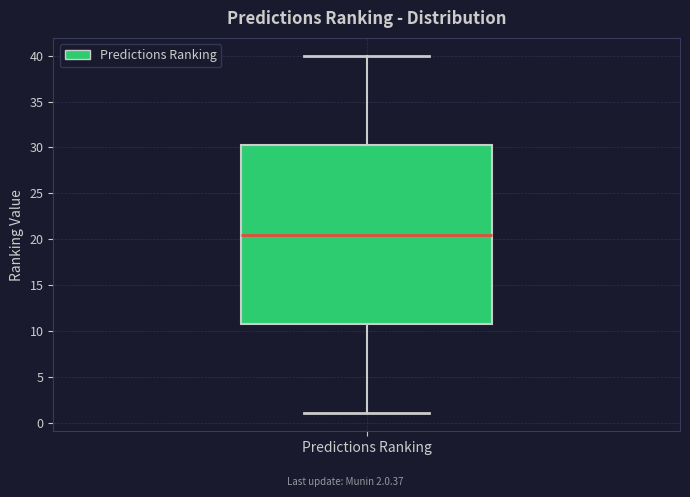

Read this box plot against the y-axis: the position of the median line, the range covered by the box, and the ends of both whiskers. The values are not printed on the chart, so give them approximately, as read against the axis.

median 20.5, box 11.0 to 30.5, whiskers 1.0 to 40.0